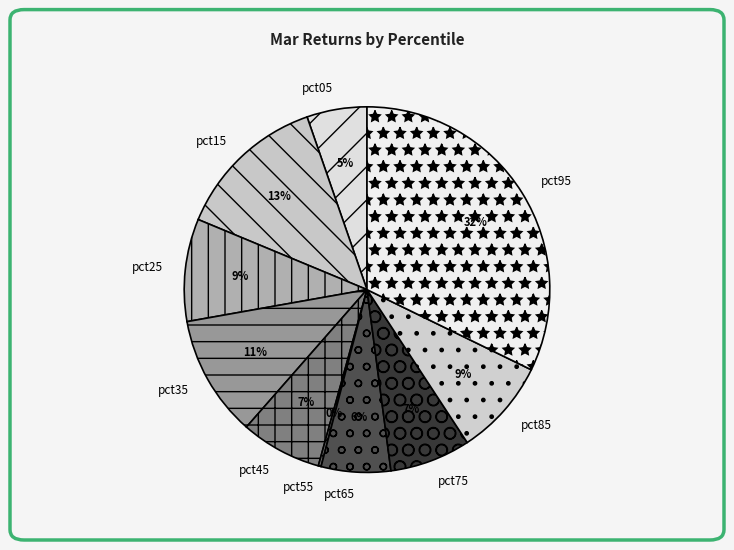

Do pct45 and pct05 together represent more than half of the pie?

No